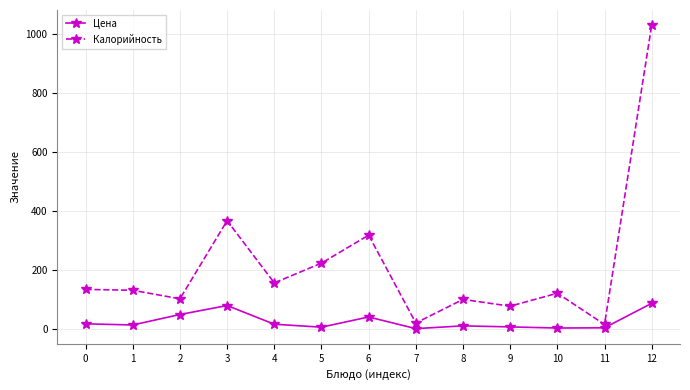

The value of Цена at 12 is 86.7. True or false?

True